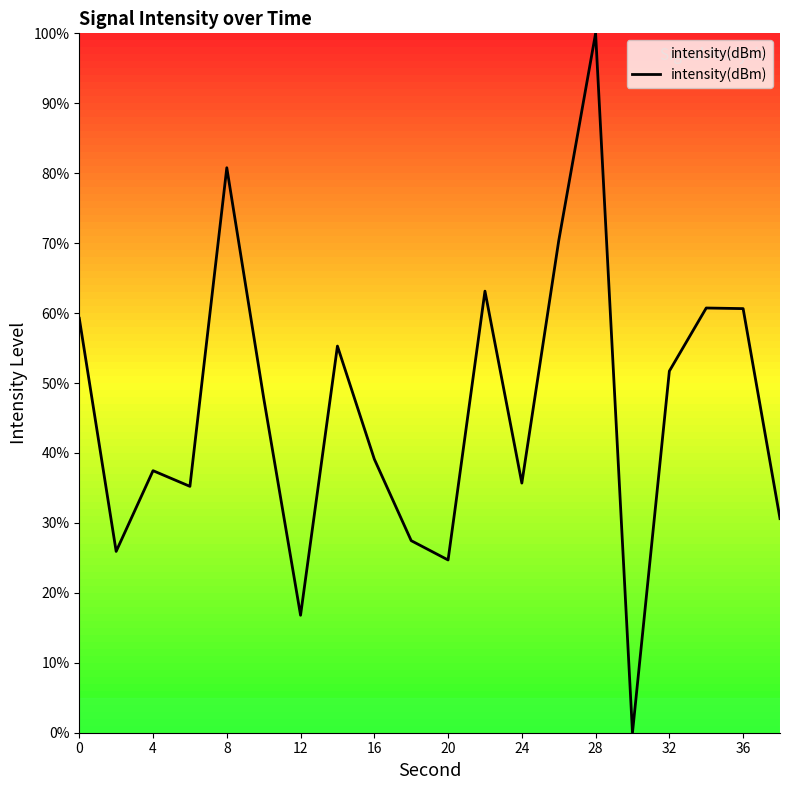

What is the greatest value displayed?

100.0